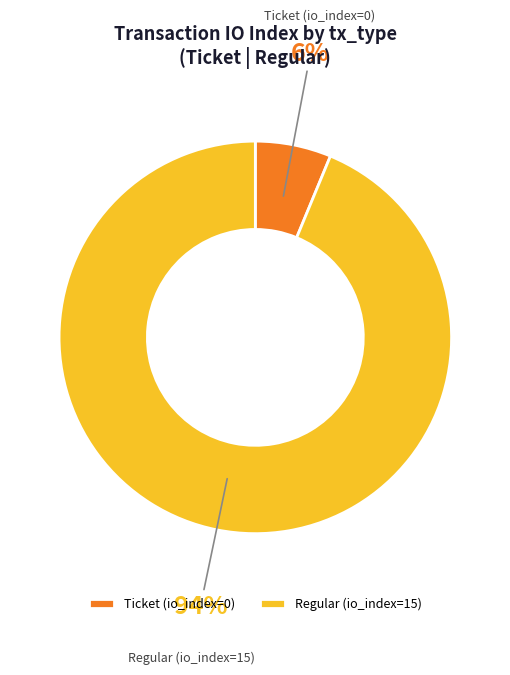

What is the largest slice in the pie chart?

Regular (io_index=15)